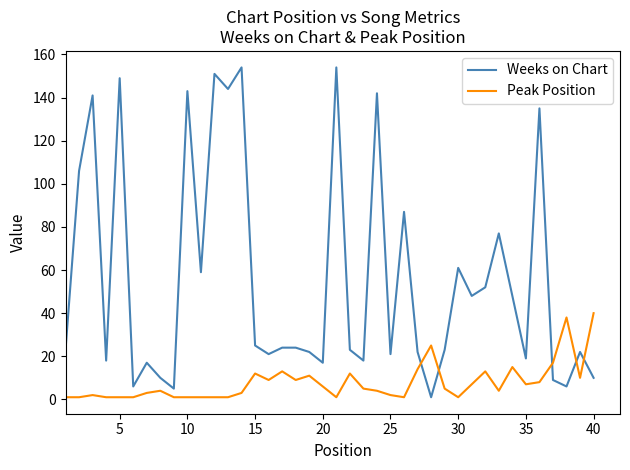

Which series has the widest spread of values?

Weeks on Chart